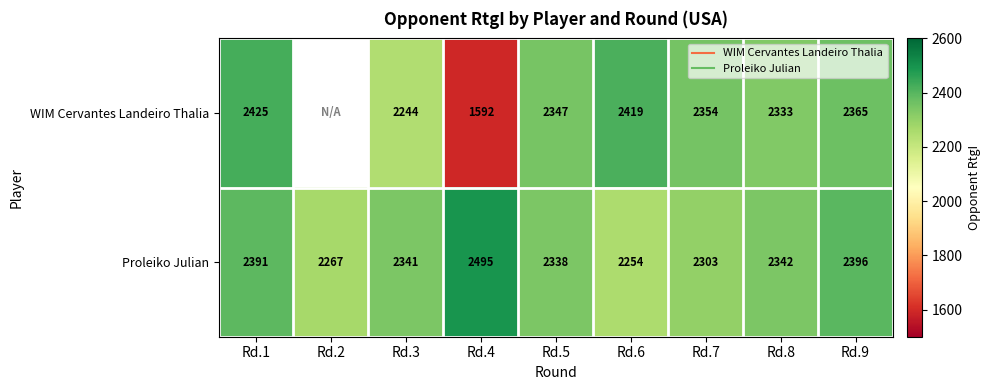

Count the number of categories in the chart.

9